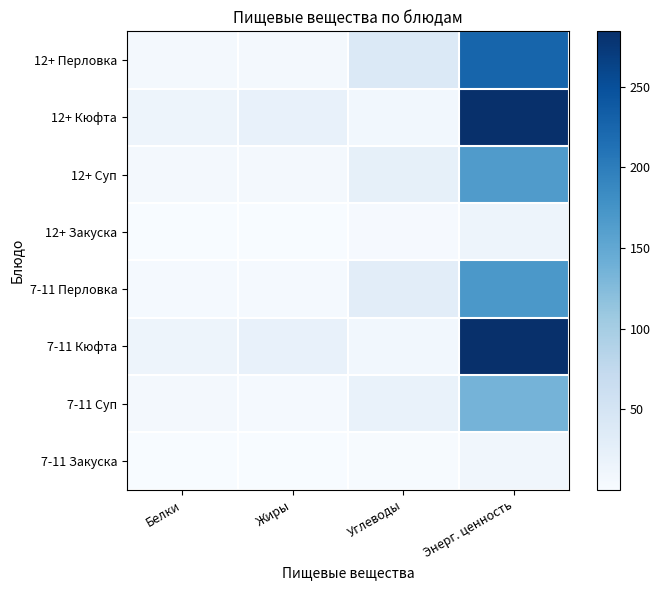

What is the difference between the highest and lowest values at Белки?

13.8